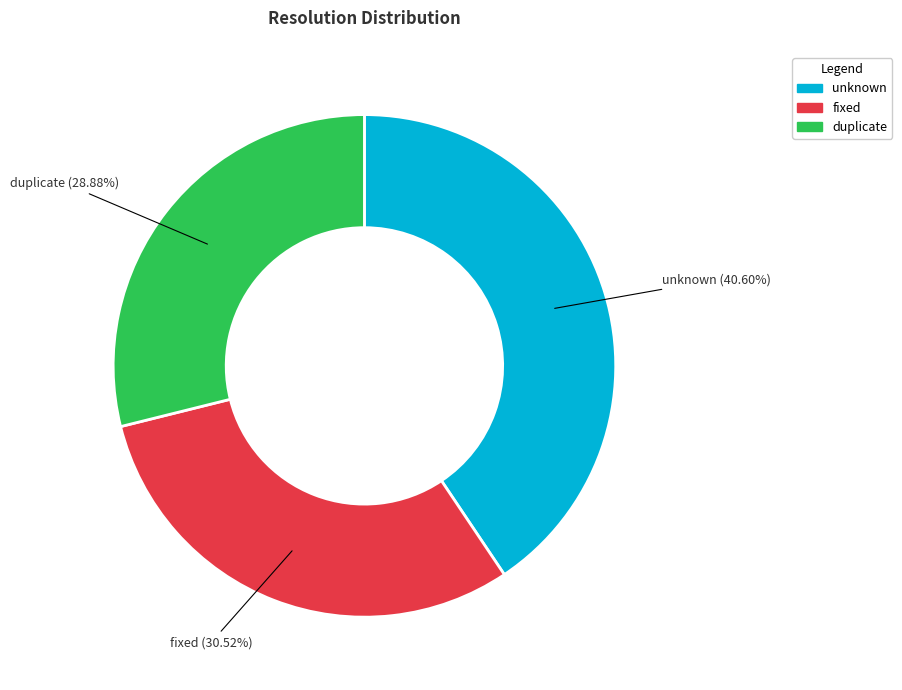

The duplicate slice represents 14% of the pie. True or false?

False